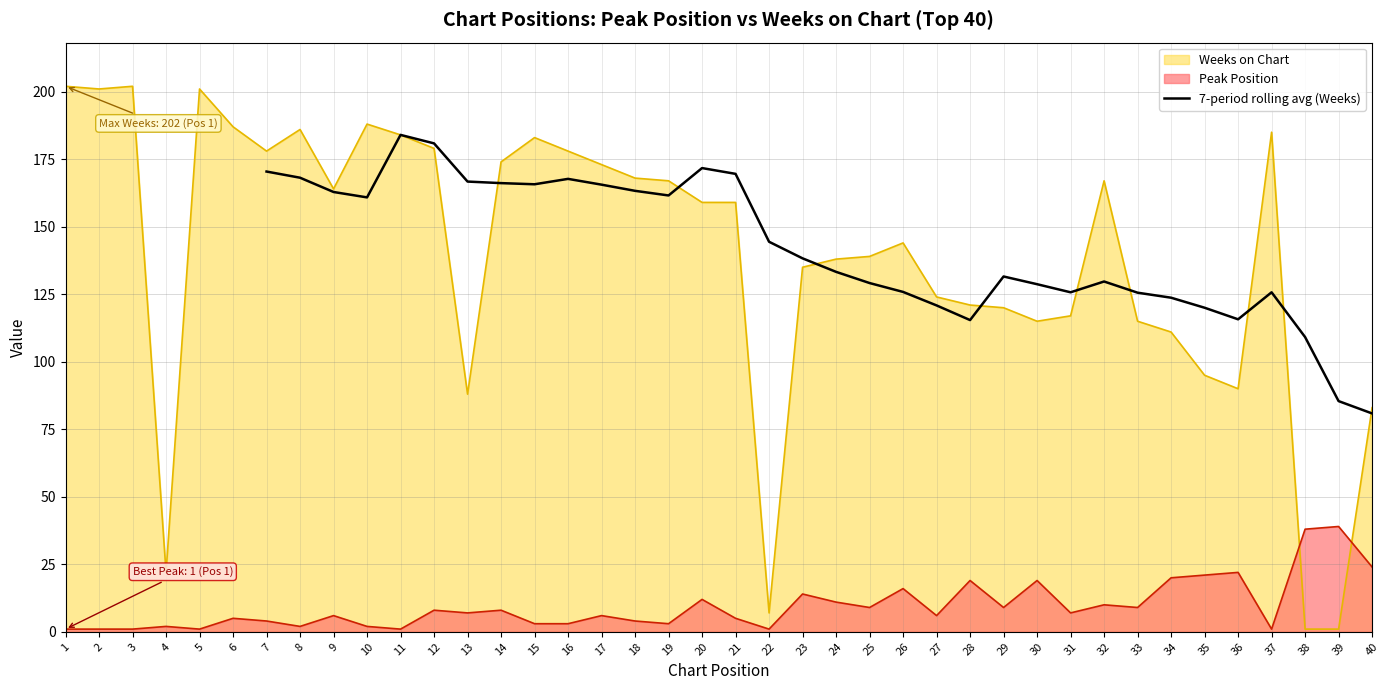

How many lines are shown in the chart?

1